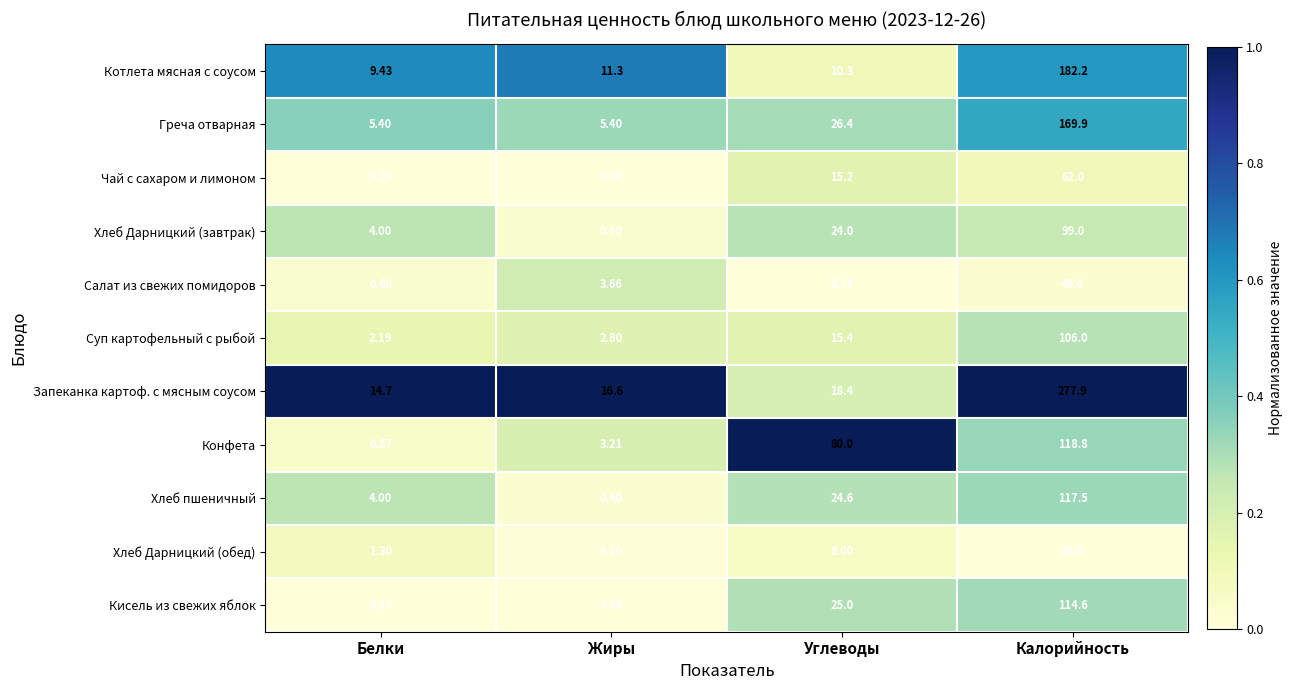

At which label does Конфета reach its peak?

Калорийность